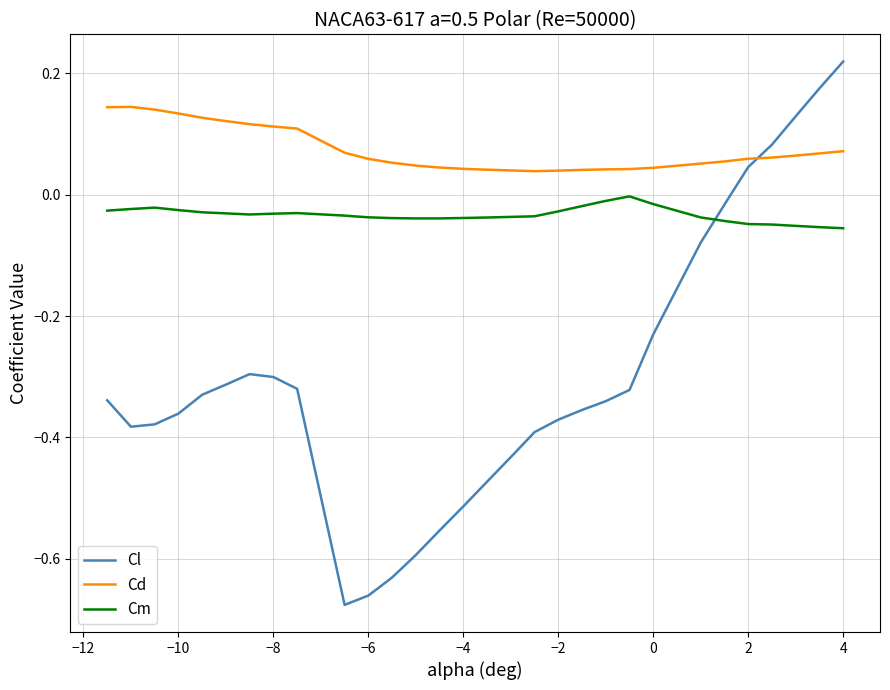

Which series has the largest range (max minus min)?

Cl